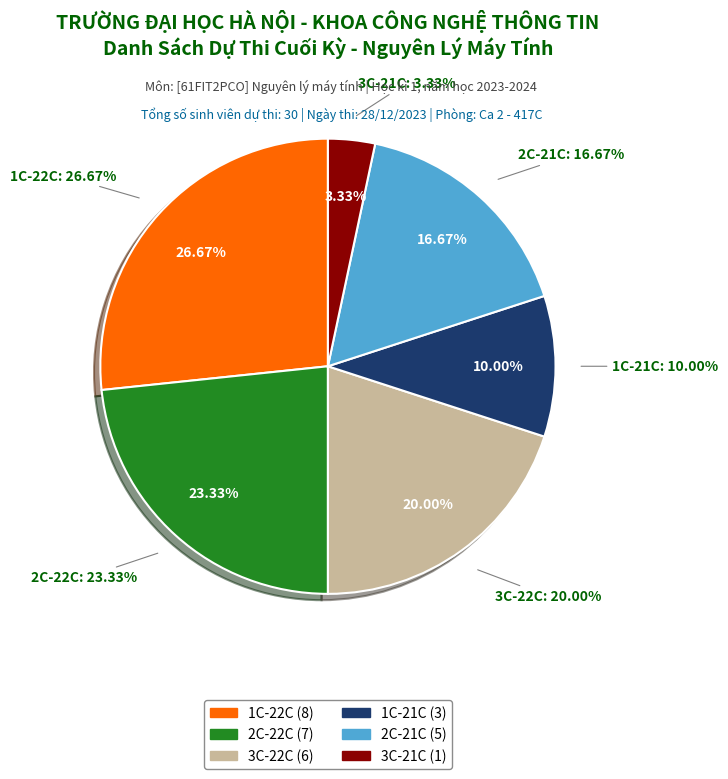

How many slices are in this pie chart?

6